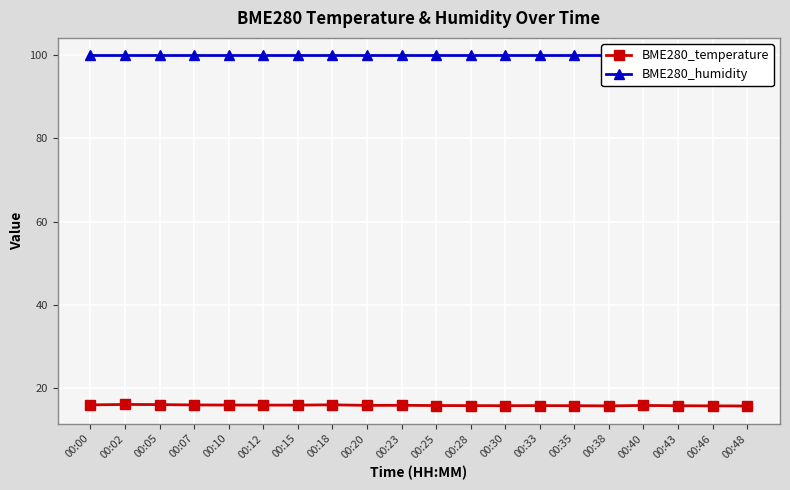

At which category does BME280_temperature reach its first local valley?

00:20